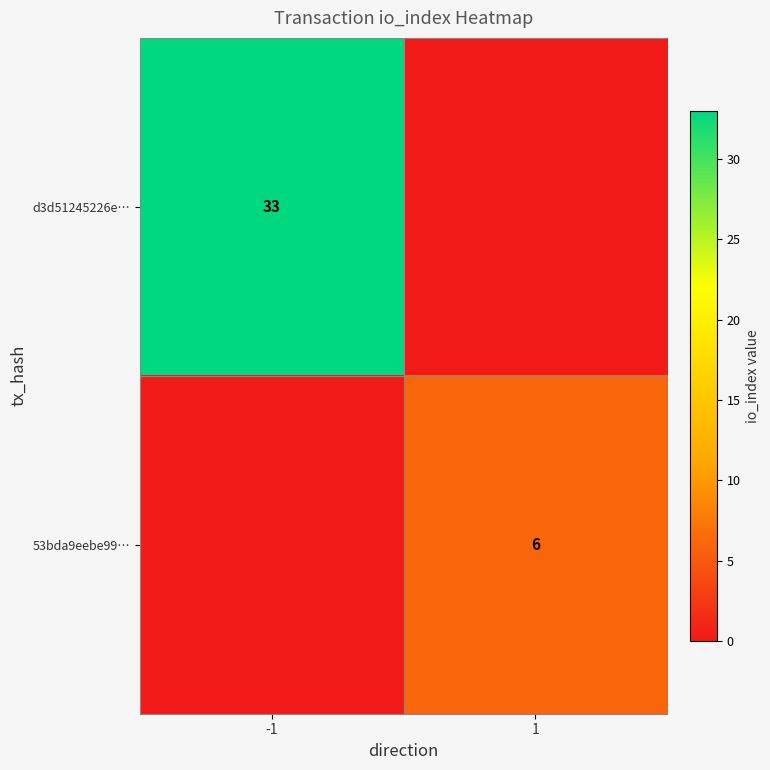

At how many categories does at least one series exceed 10?

1